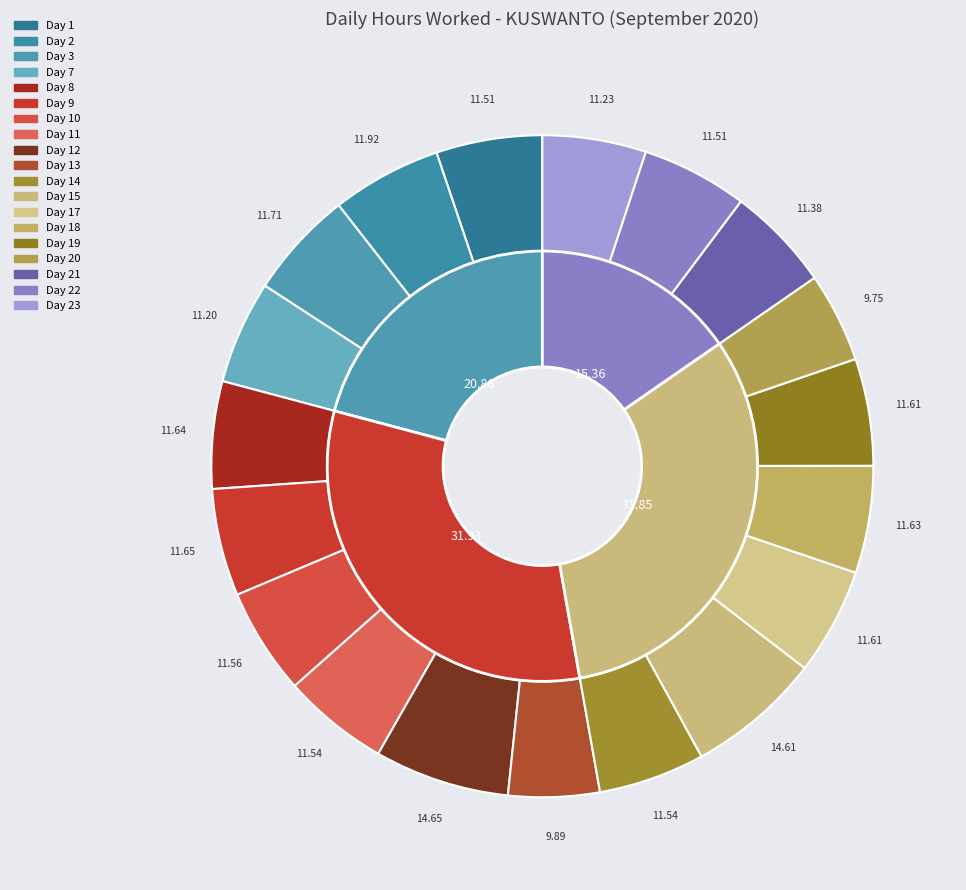

Is Day 20 the majority of the pie?

No